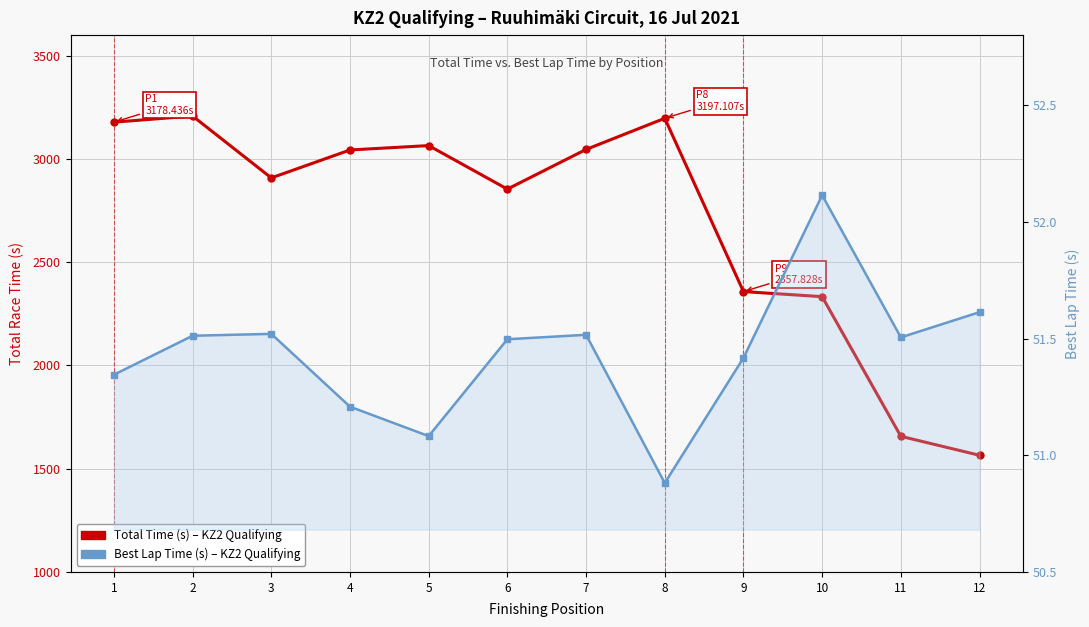

Reading left to right, transcribe all the data shown in this chart.

Total Time (s): 3178.4	3208.1	2908.4	3043.7	3065.0	2854.1	3046.3	3197.1	2357.8	2333.3	1656.9	1565.0
Best Lap Time (s): 51.3	51.5	51.5	51.2	51.1	51.5	51.5	50.9	51.4	52.1	51.5	51.6